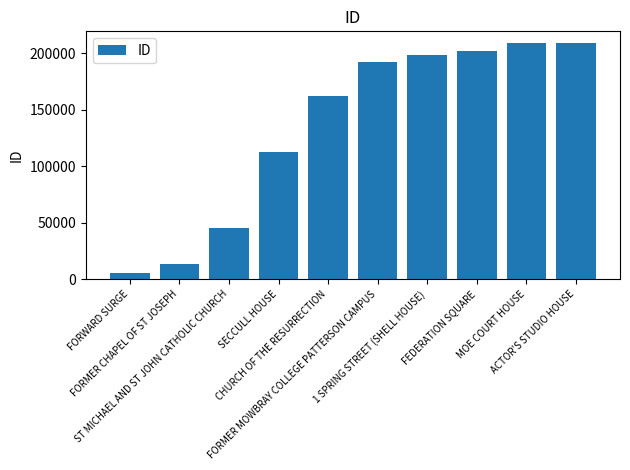

At which label is the value closest to 106967?

SECCULL HOUSE